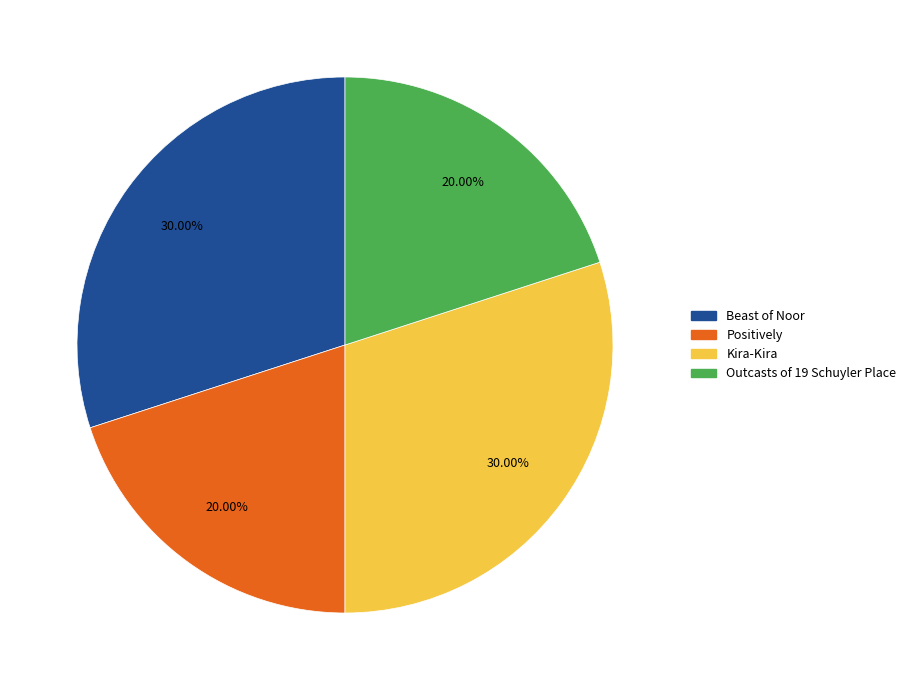

How much of the chart is everything except Positively?

80.0%